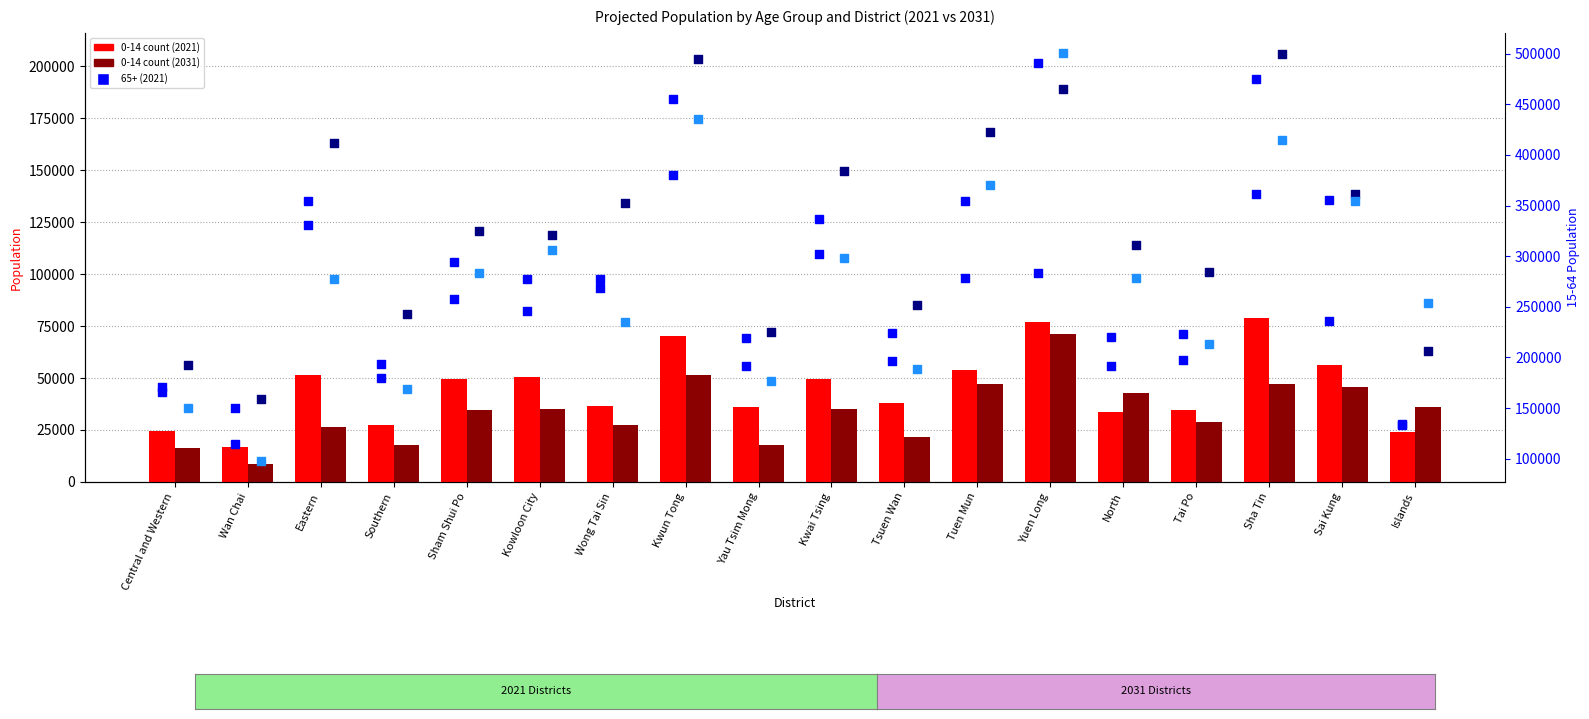

Which series has the largest total across all categories?

15-64 (2021)